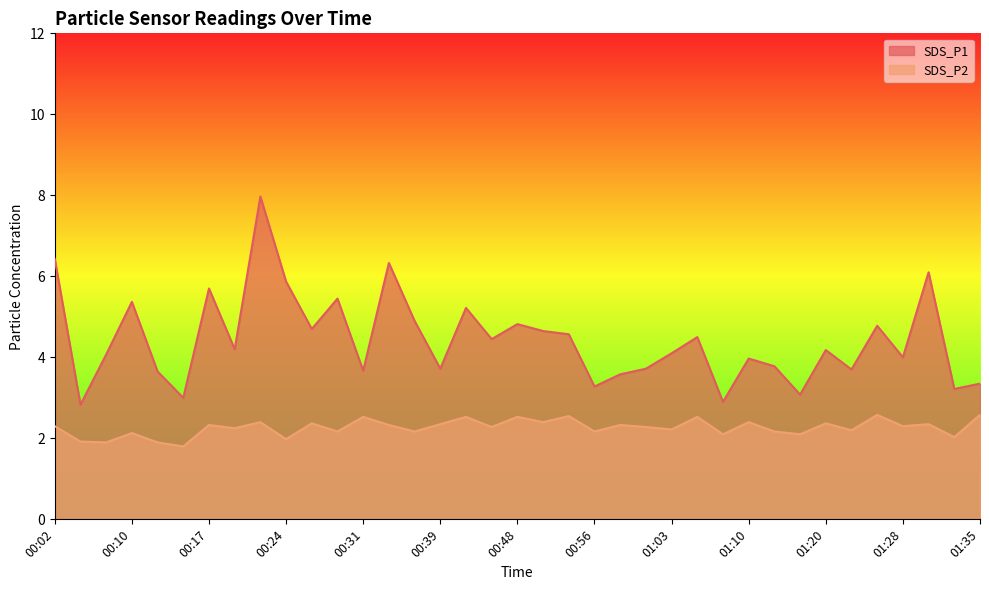

Is it true that SDS_P1 equals 5.9 at 01:10?

False